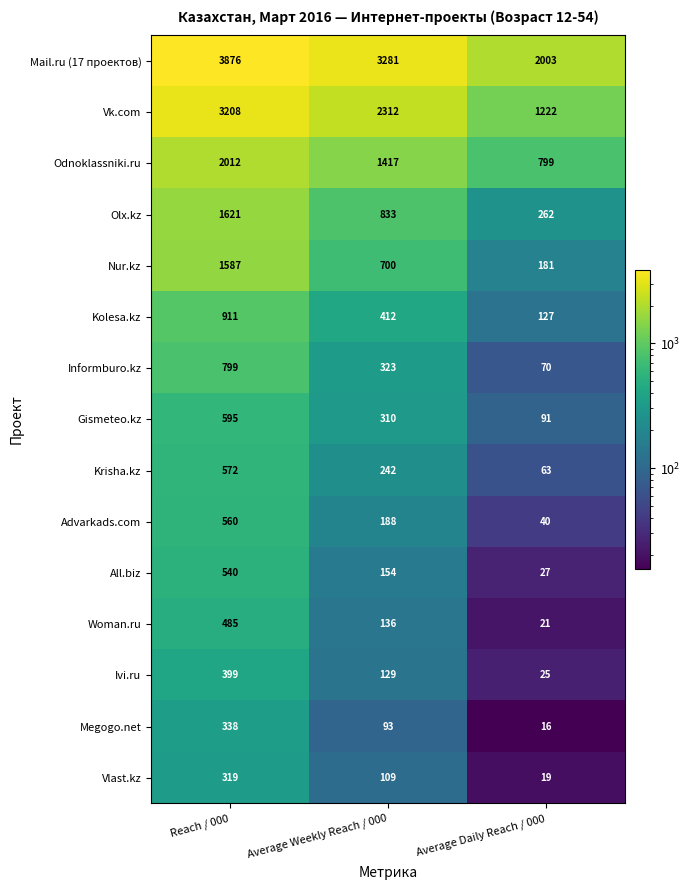

At which category does the chart reach its minimum across all series?

Average Daily Reach / 000